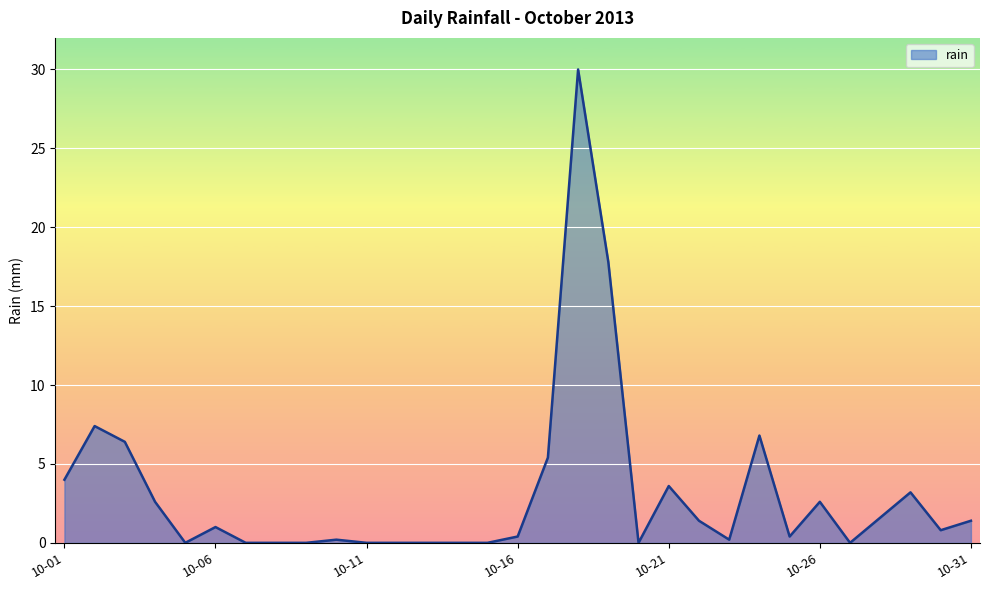

What is the difference between the maximum and minimum values?

30.0